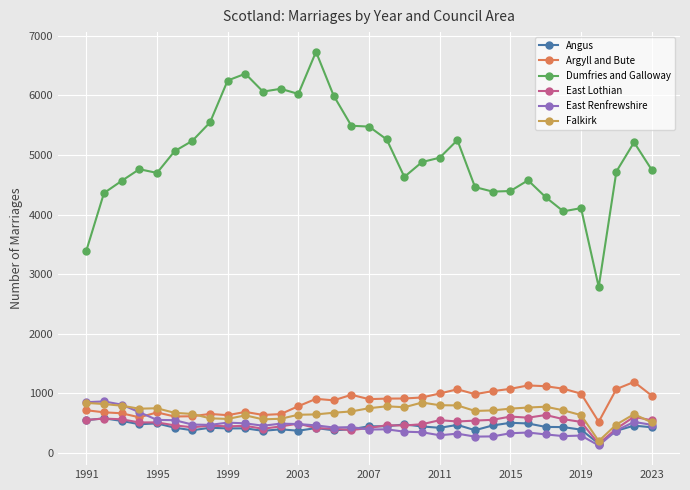

True or false: Dumfries and Galloway and Argyll and Bute intersect in this chart.

False